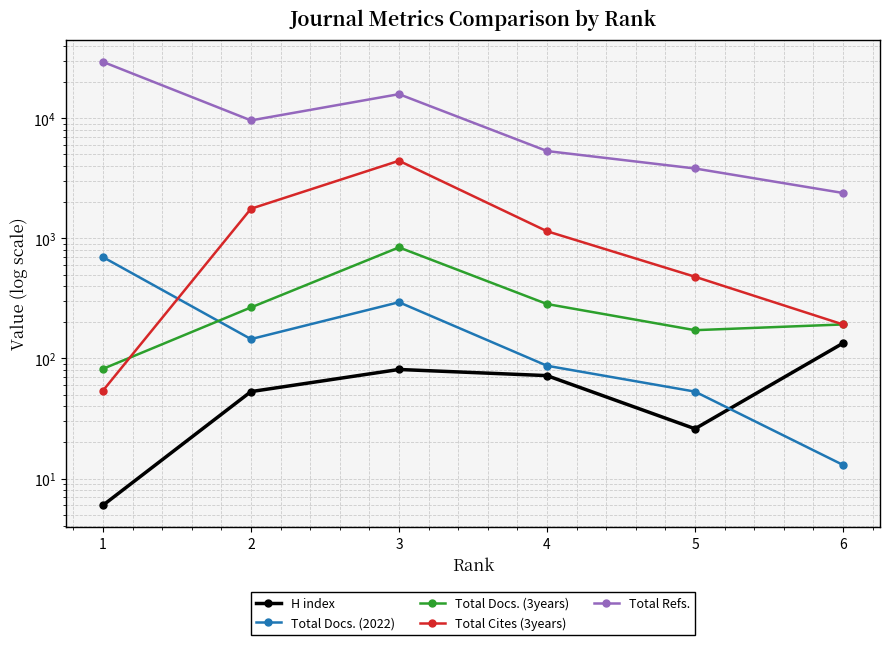

At which category is the sum across all series the highest?

1